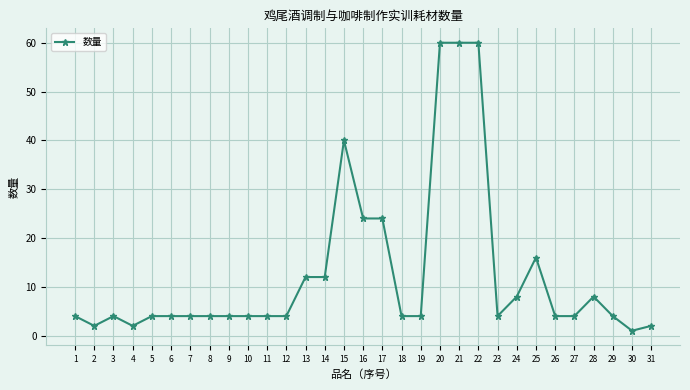

What is the greatest value displayed?

60